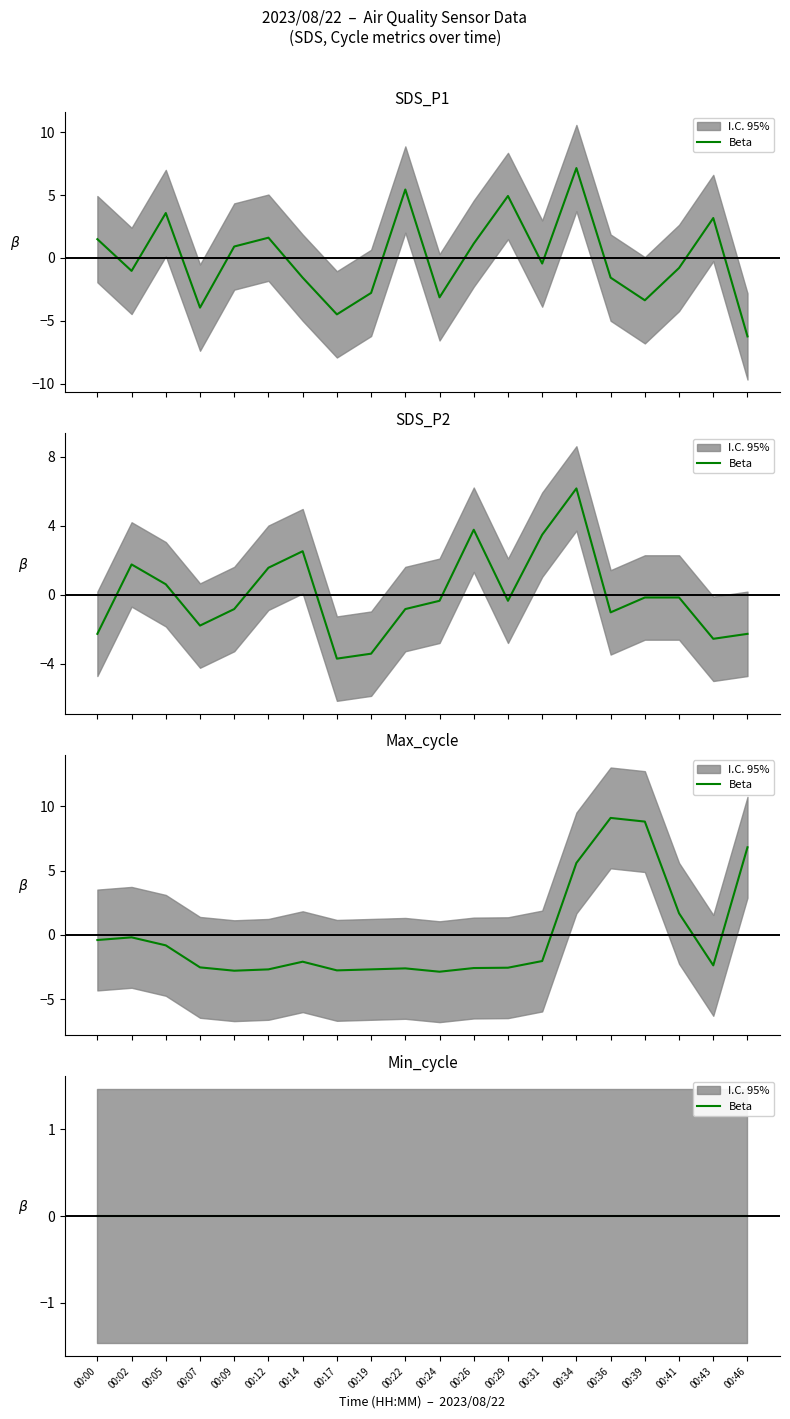

True or false: Max_cycle and SDS_P2 intersect in this chart.

True